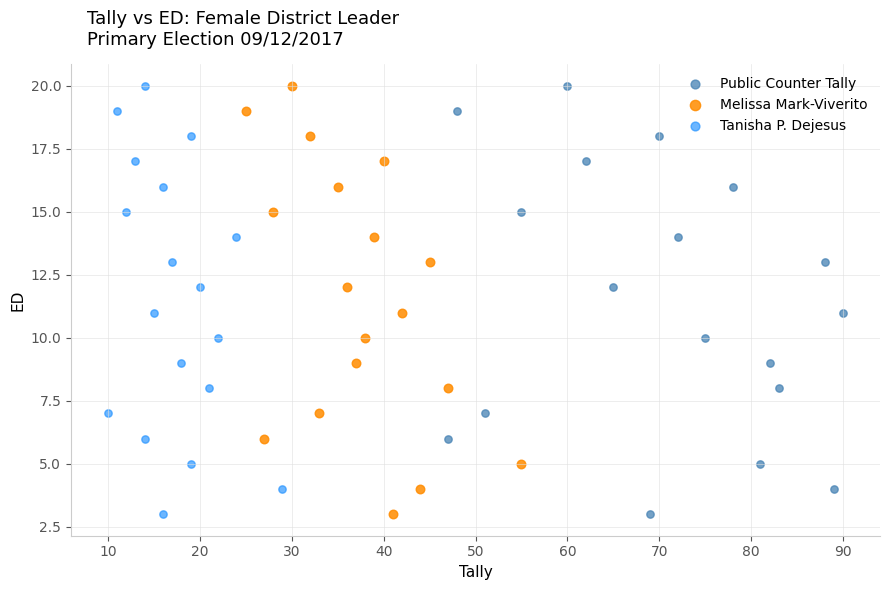

What are all the series names shown in the legend?

Public Counter Tally, Melissa Mark-Viverito, Tanisha P. Dejesus